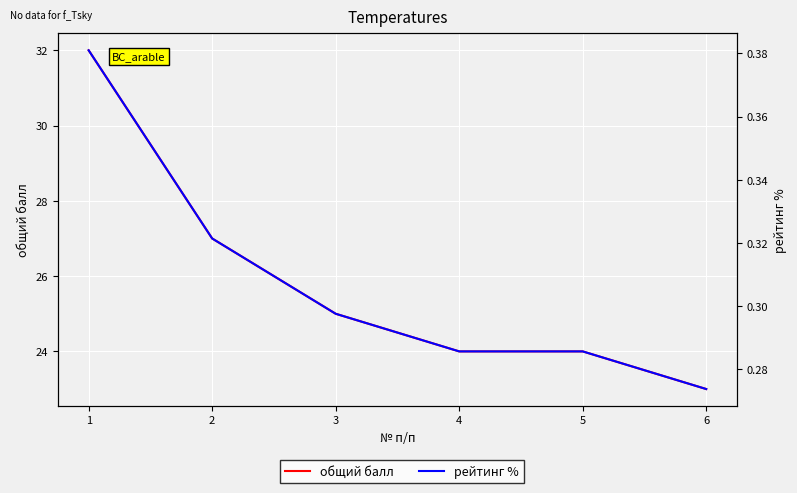

The value of общий балл at 6 is 38.7. True or false?

False